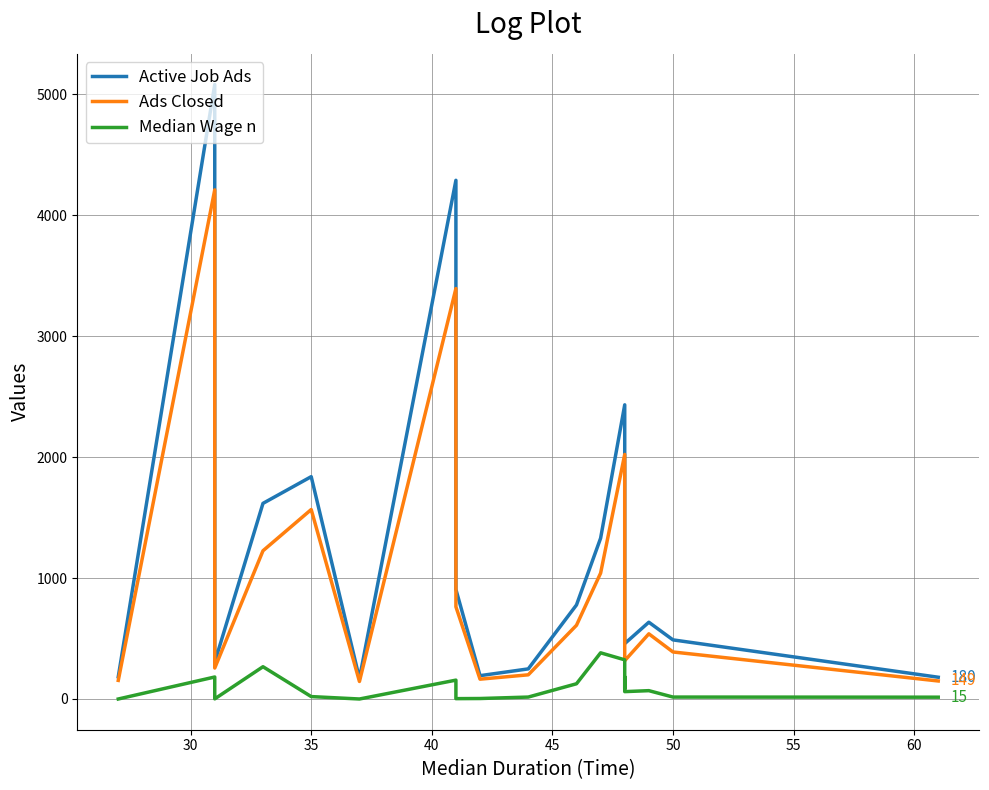

How many lines are shown in the chart?

3